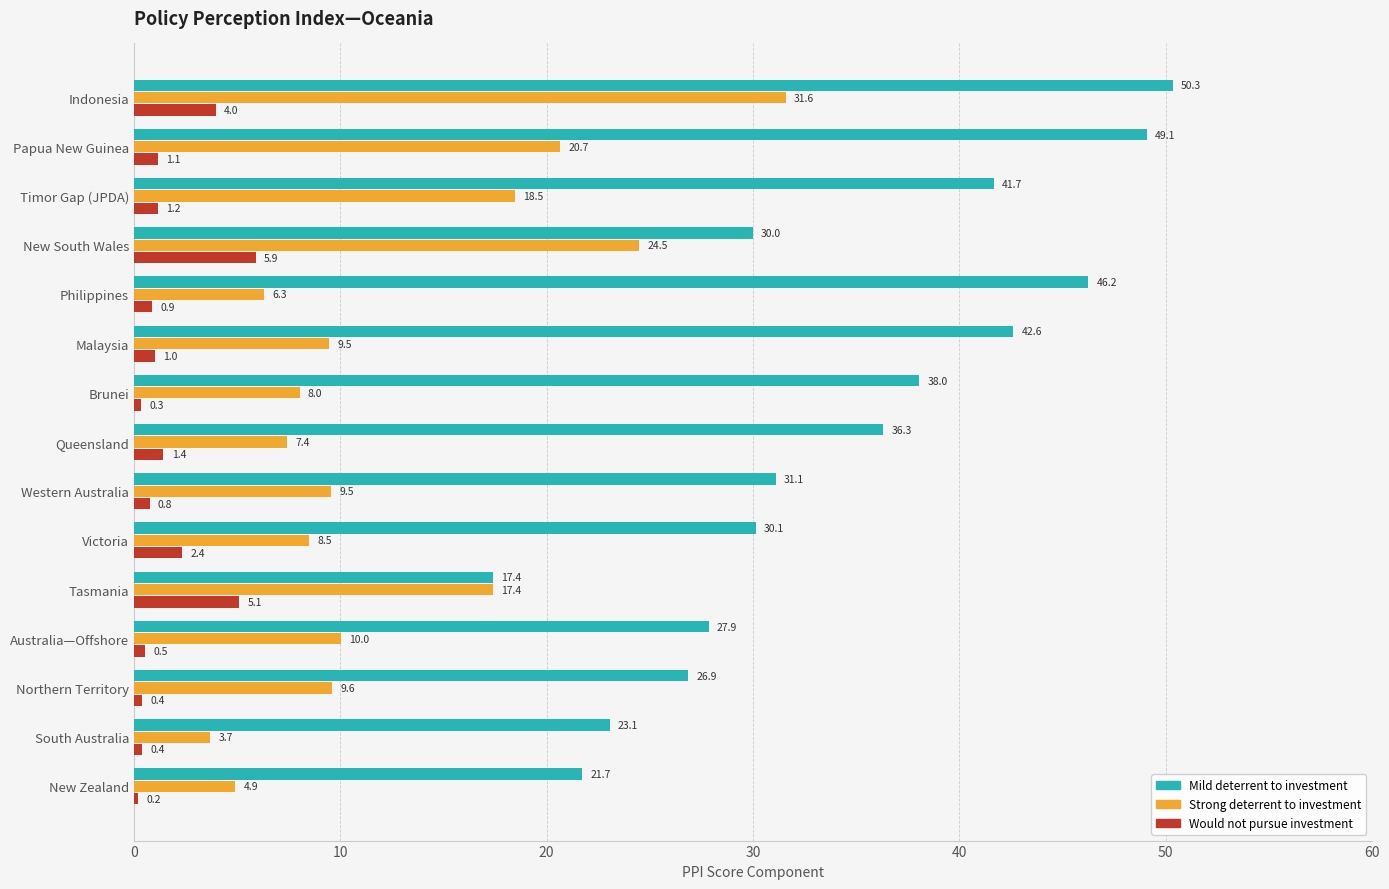

What is the spread (max minus min) of values at Tasmania?

12.3